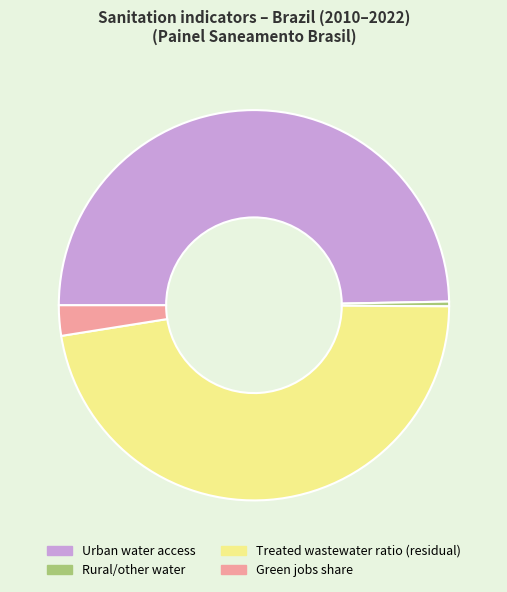

Is it true that Green jobs share is 14% of the pie?

False